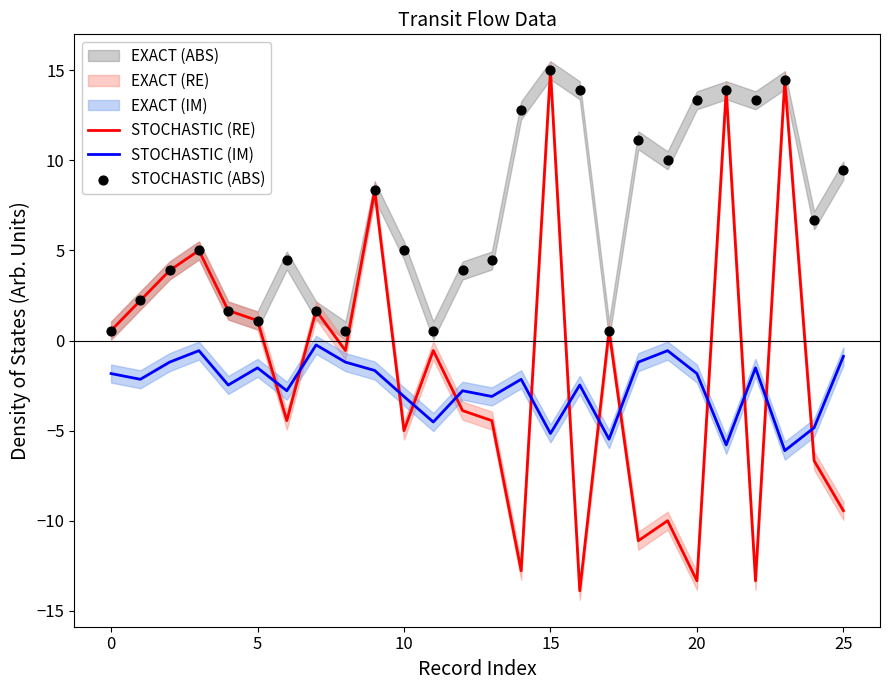

Which series has the largest total across all categories?

STOCHASTIC (ABS)